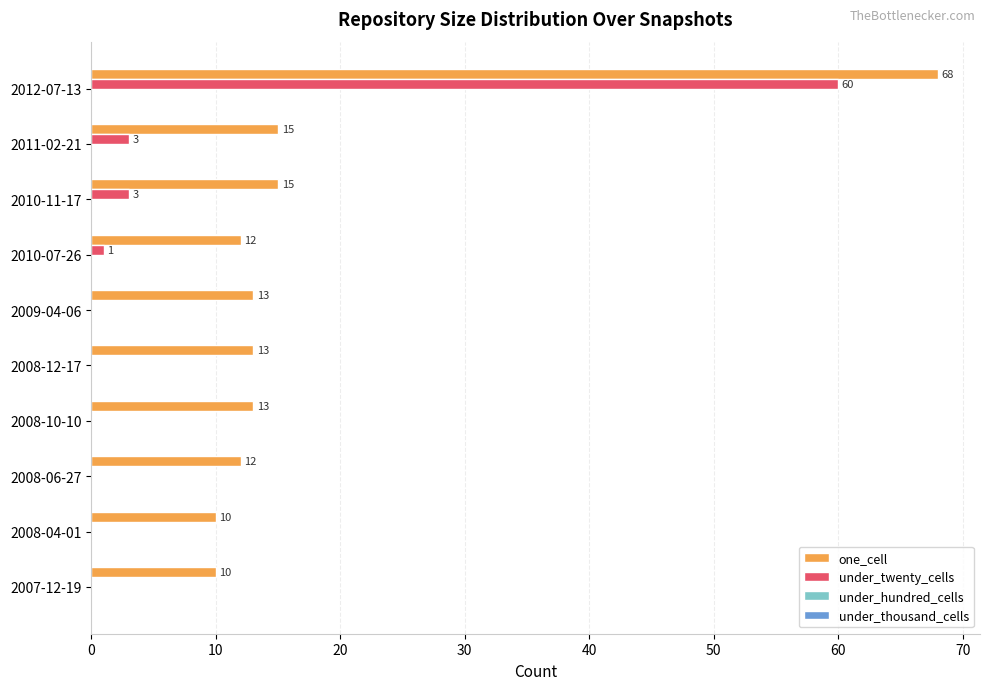

What is the sum of the one_cell values at 2008-10-10 and 2012-07-13?

81